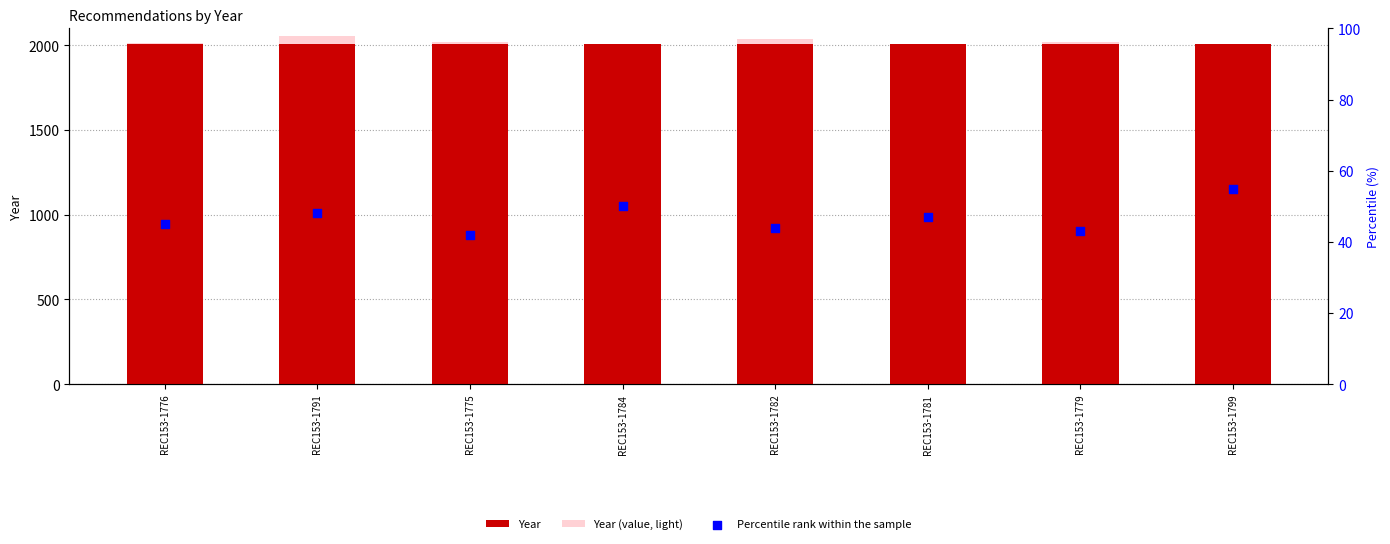

What is the total value across all series at REC153-1784?

4066